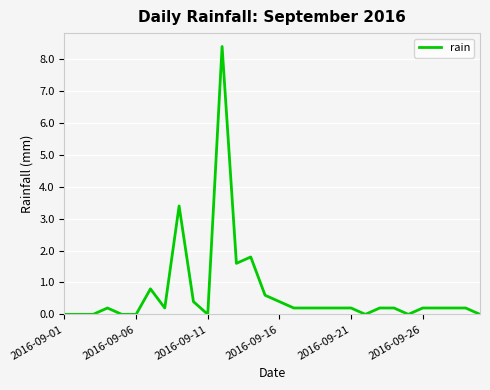

What is the difference between the maximum and minimum values?

8.4